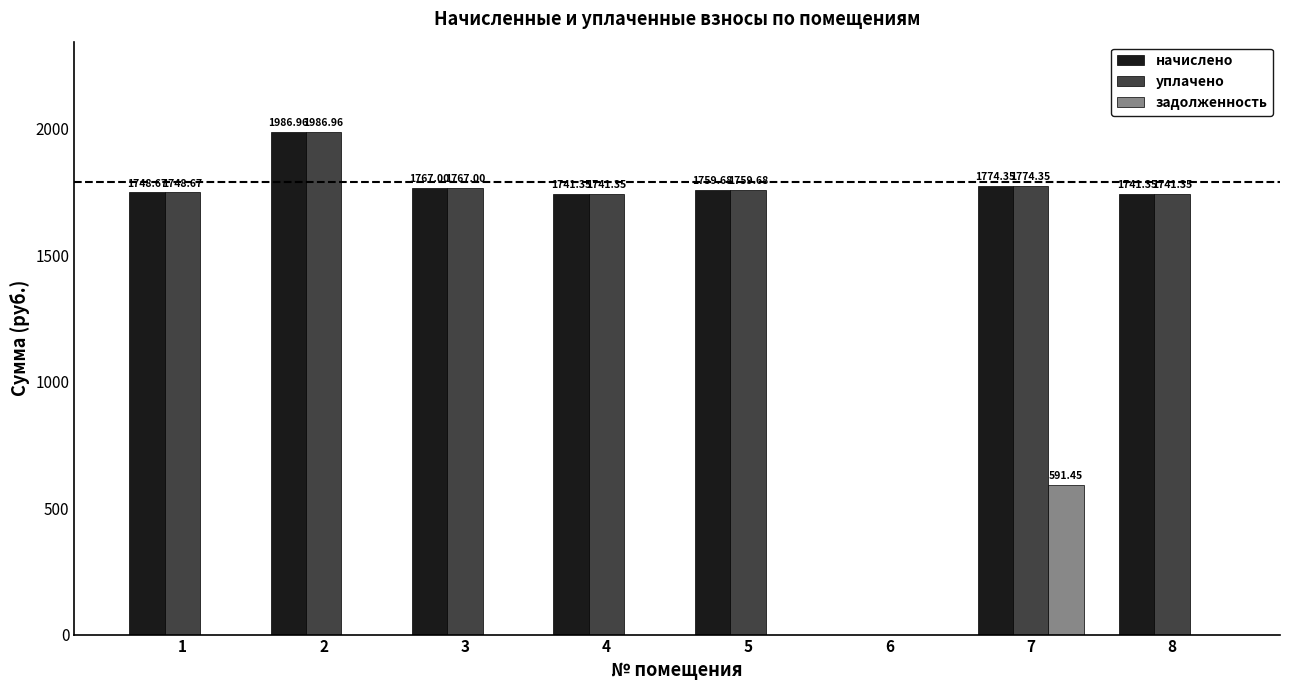

What is the sum of the уплачено values at 6 and 5?

1759.7